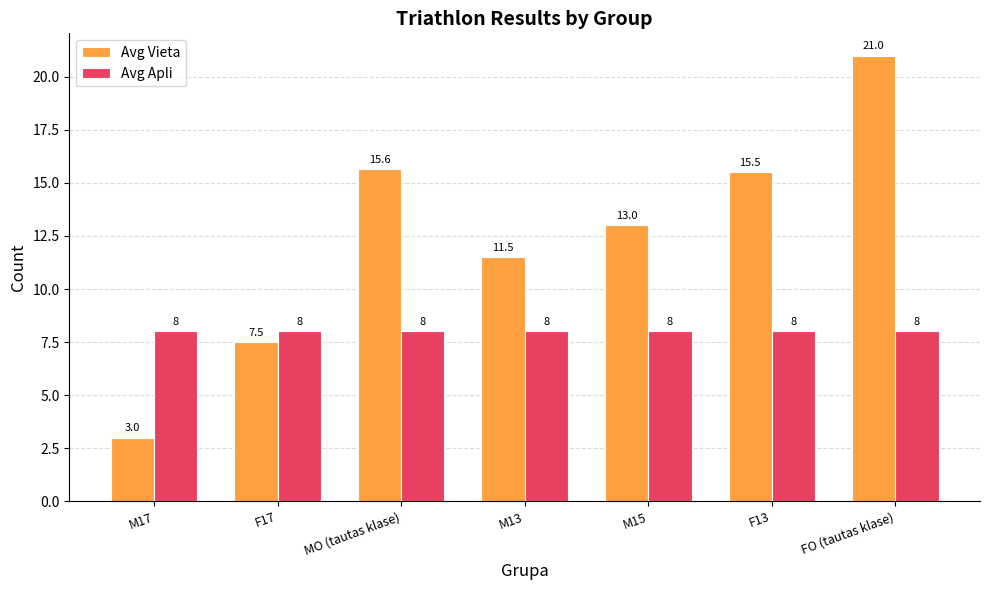

What is the total value across all series at M17?

11.0